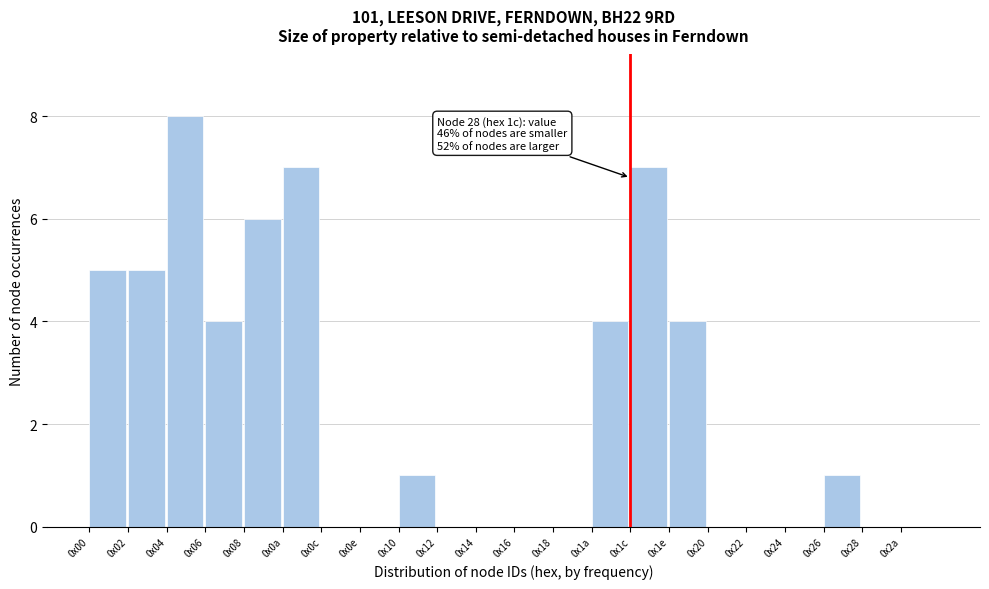

Reading left to right, extract all data points from this chart.

0x00=5	0x02=5	0x04=8	0x06=4	0x08=6	0x0a=7	0x0c=0	0x0e=0	0x10=1	0x12=0	0x14=0	0x16=0	0x18=0	0x1a=4	0x1c=7	0x1e=4	0x20=0	0x22=0	0x24=0	0x26=1	0x28=0	0x2a=0